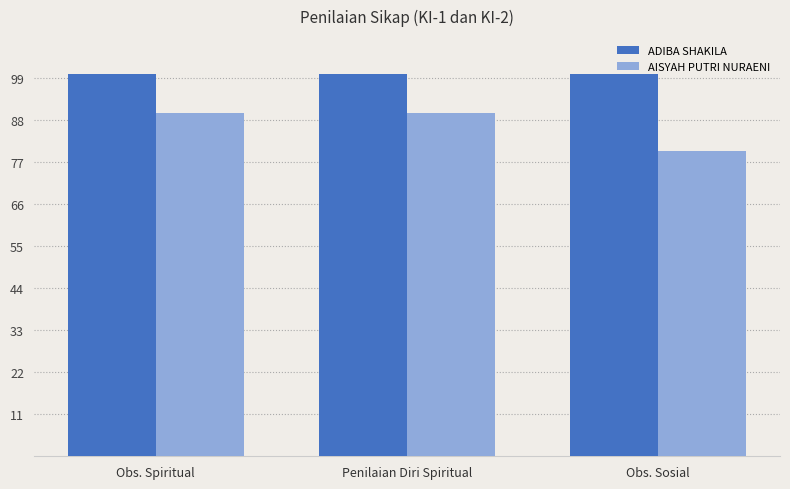

What is the sum of all ADIBA SHAKILA values?

300